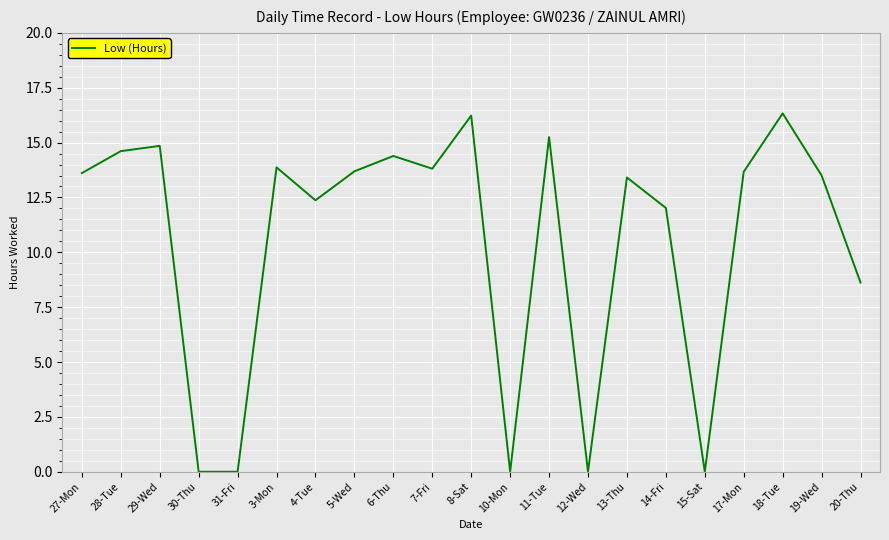

What is the change in value from 14-Fri to 15-Sat?

-12.0